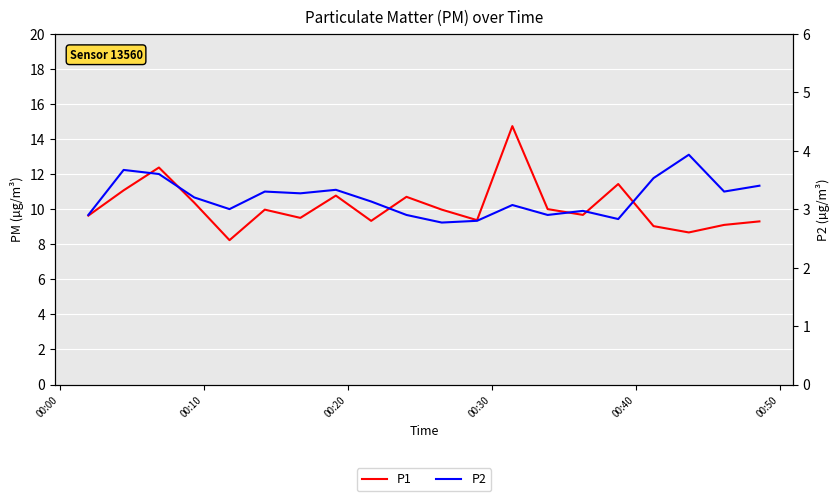

At which label does P1 first exceed 9?

00:00